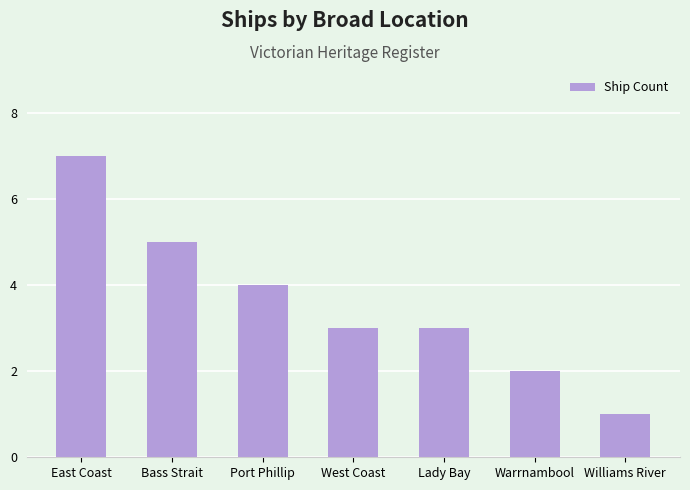

At which label is the value closest to 4?

Port Phillip